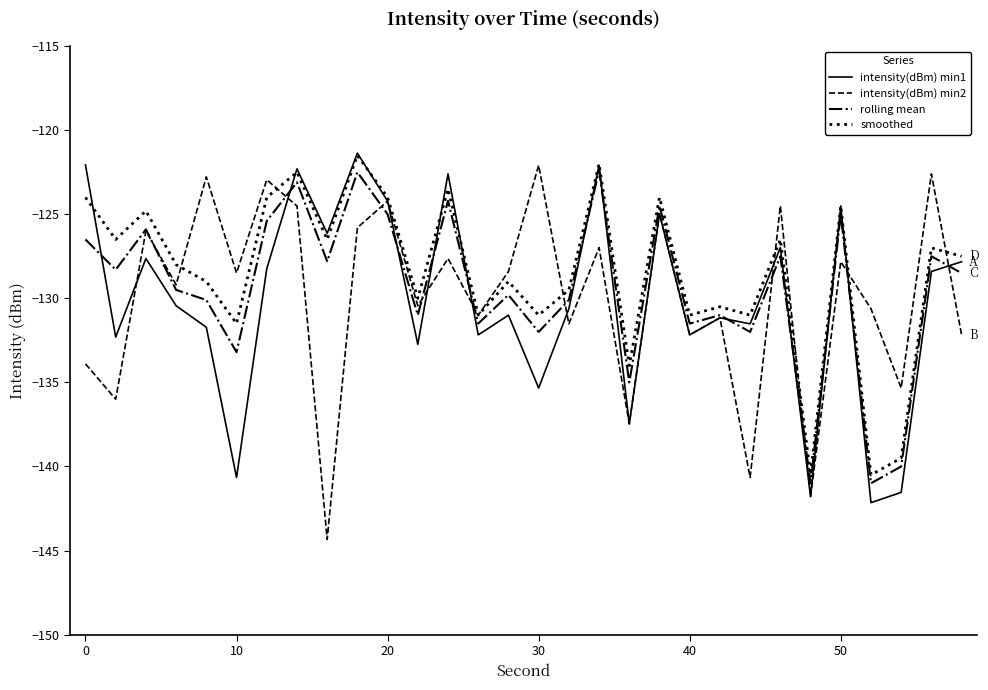

What is the smallest value displayed?

-144.3